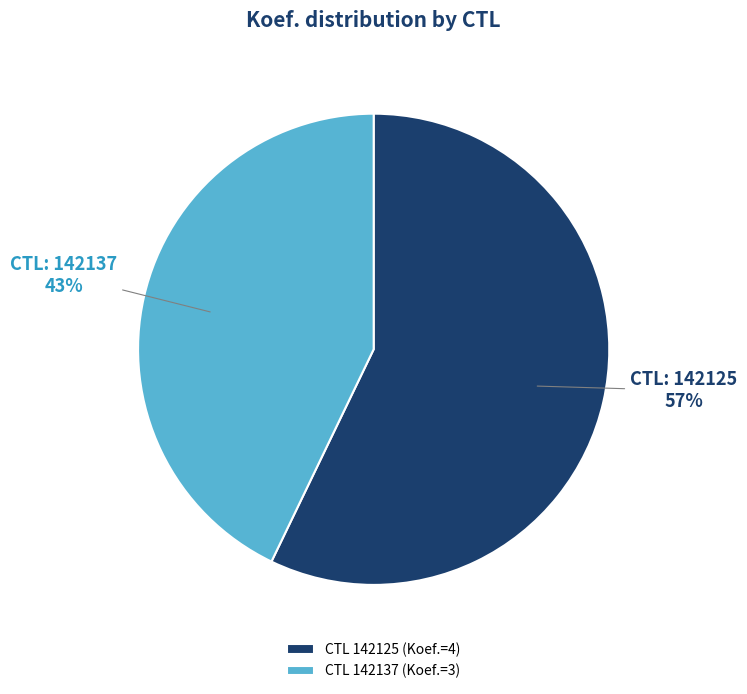

To the nearest percent, what portion does CTL 142125 (Koef.=4) represent?

57%